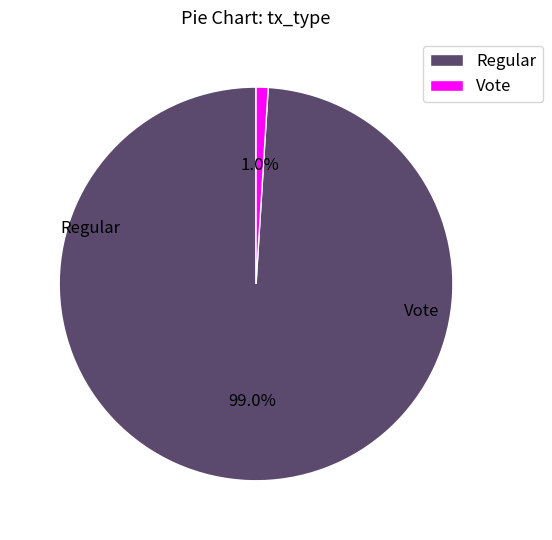

To the nearest percent, what percentage of the pie is Regular?

99%